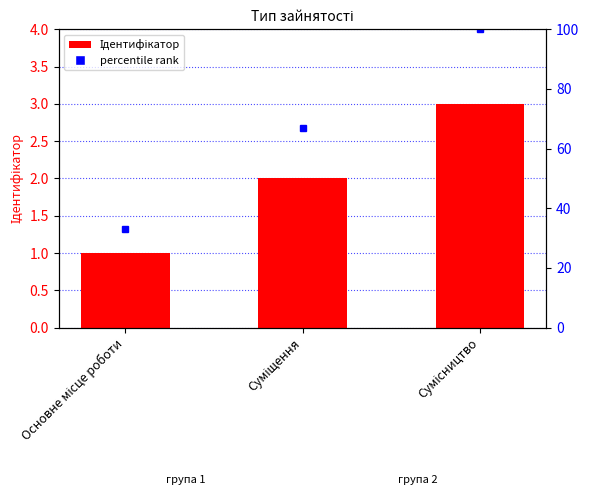

Which series has the largest total across all categories?

percentile rank